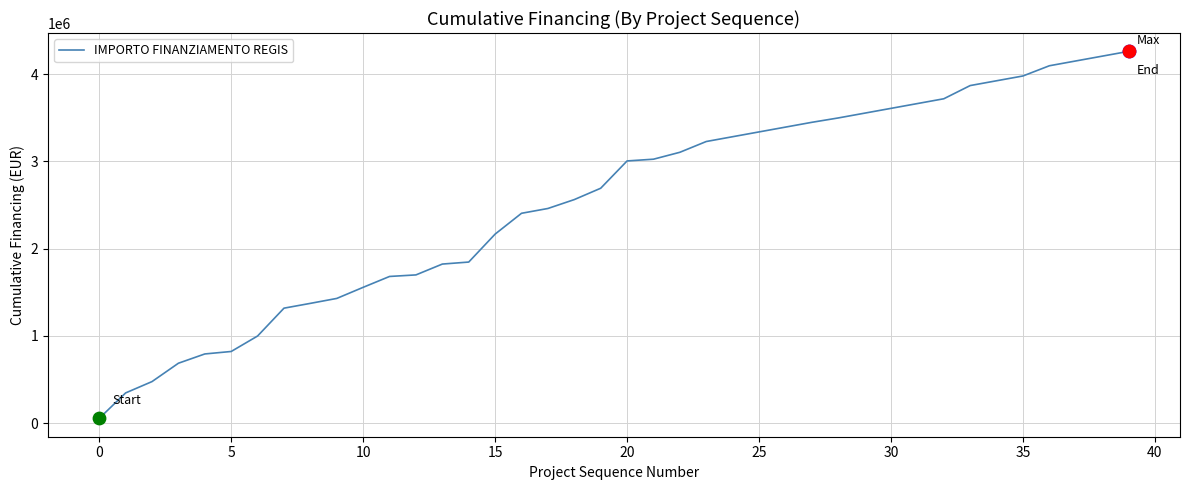

What is the difference between the maximum and minimum values?

4207265.1